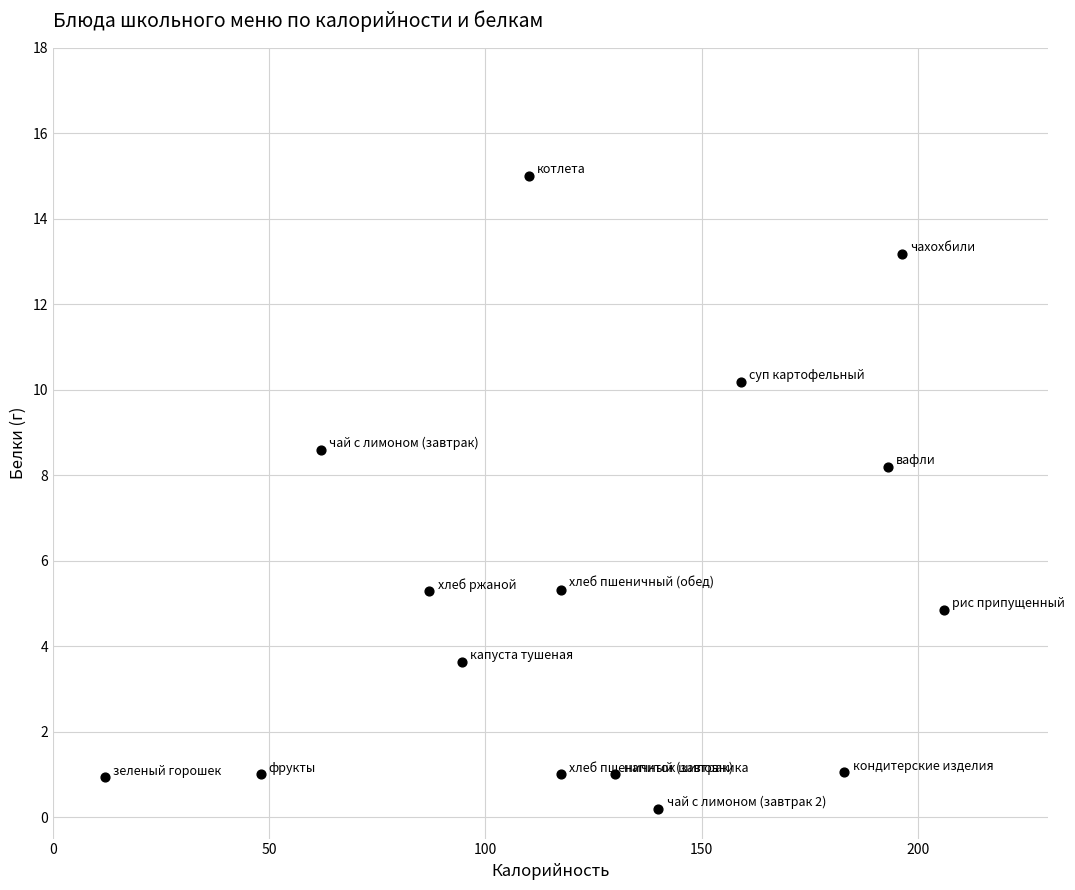

What Y value in the scatter plot is closest to 7?

8.2